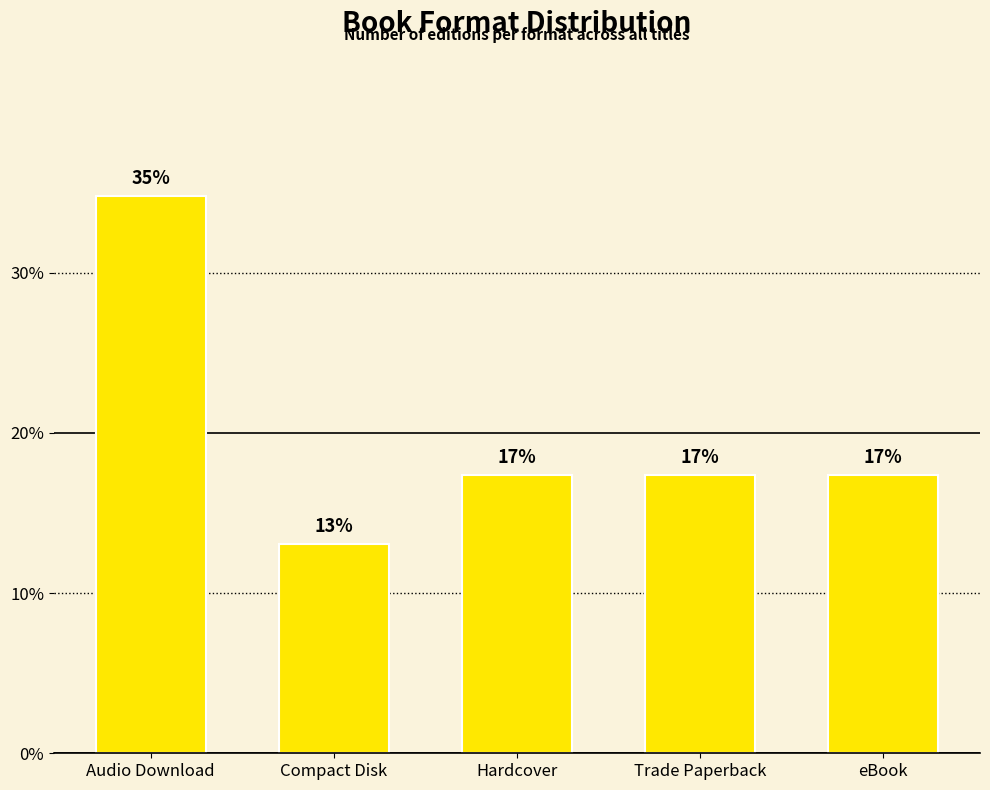

Reading left to right, list all the values displayed in this chart.

34.8	13.0	17.4	17.4	17.4